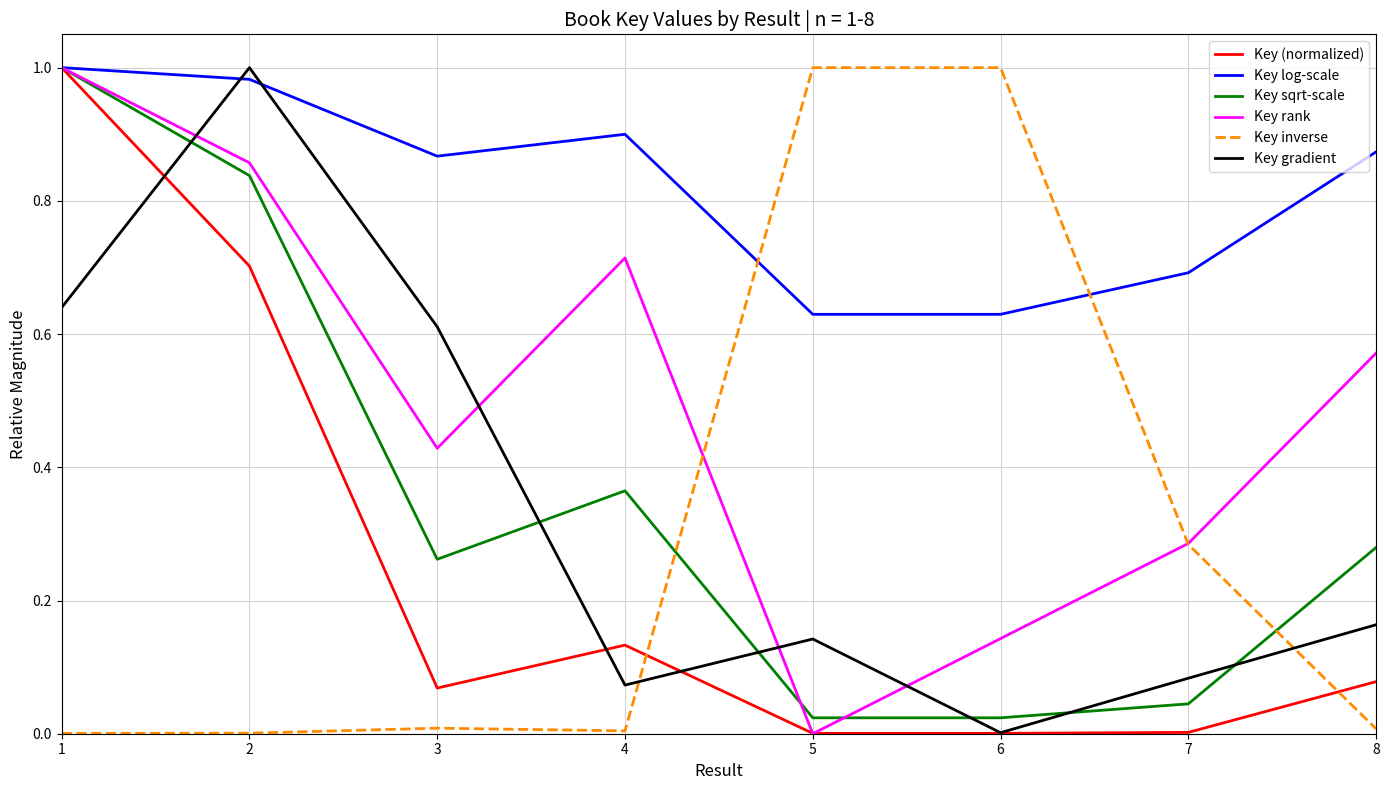

What are all the series names shown in the legend?

Key (normalized), Key log-scale, Key sqrt-scale, Key rank, Key inverse, Key gradient